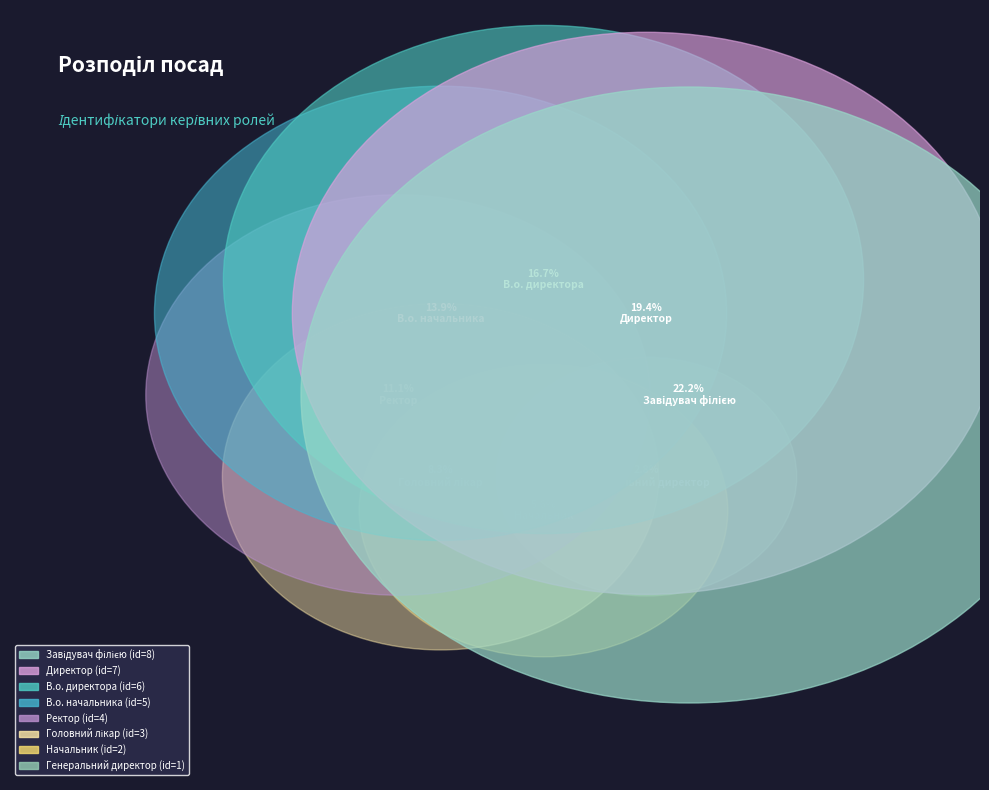

Count the number of slices in the pie.

8